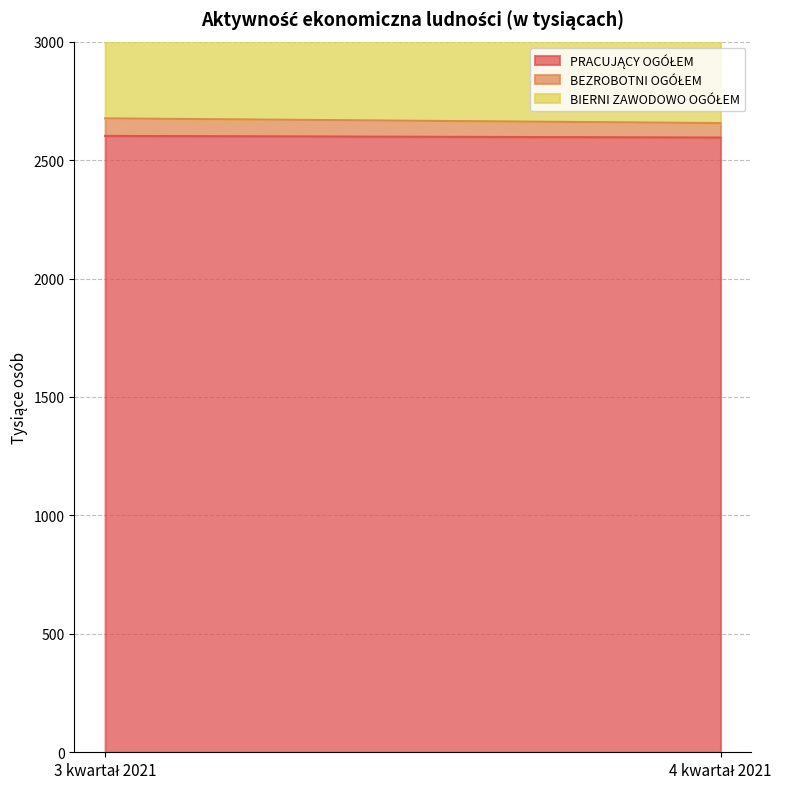

Which has a higher value, 3 kwartał 2021 or 4 kwartał 2021?

3 kwartał 2021